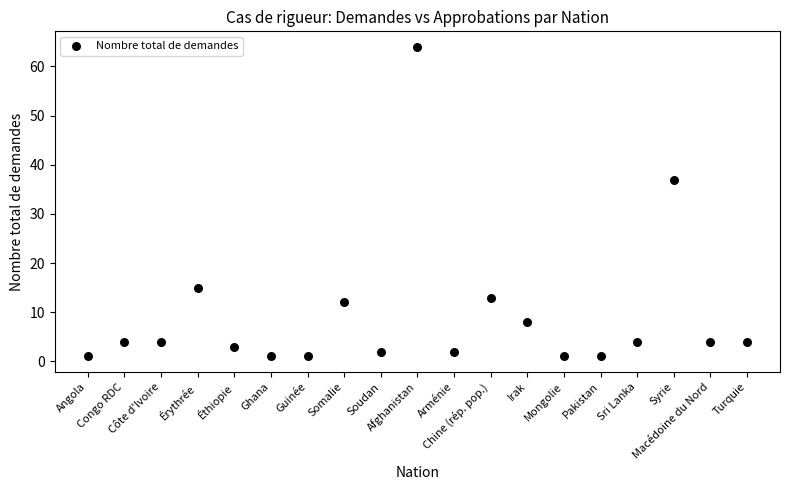

What is the range of Y values (max minus min)?

63